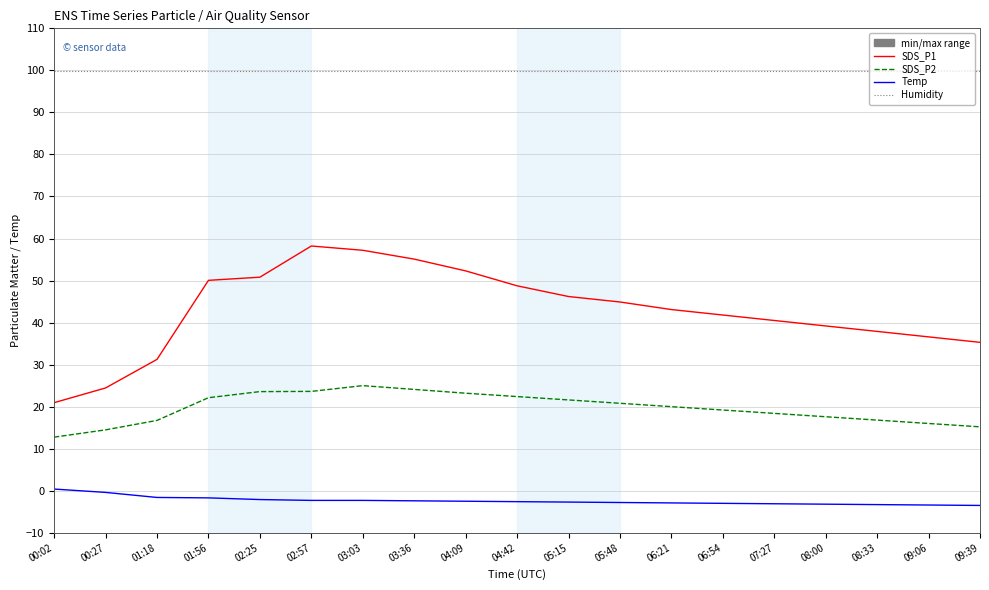

What is the sum of all SDS_P2 values?

373.6